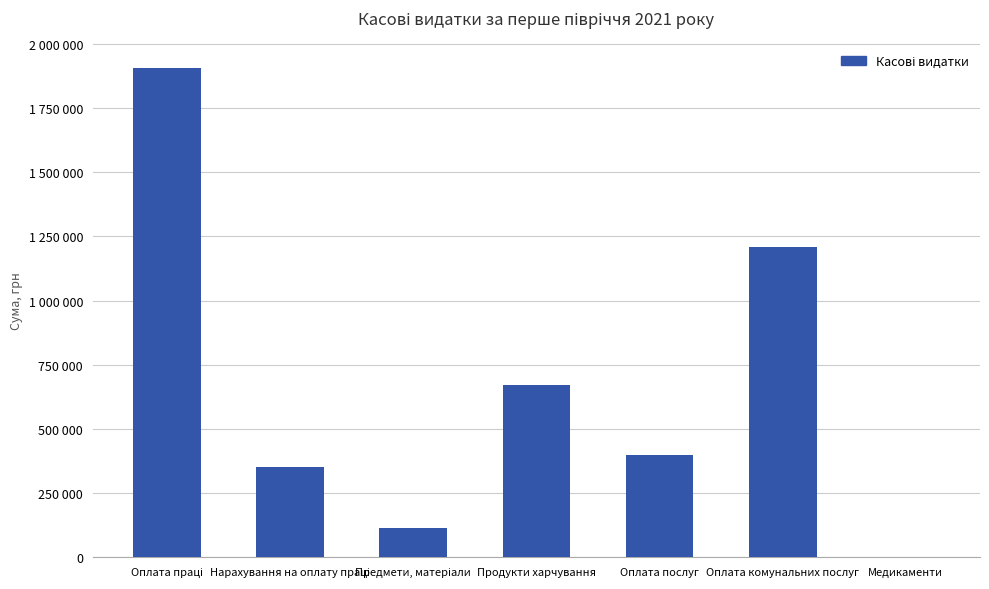

Rank the categories by value from highest to lowest.

Оплата праці, Оплата комунальних послуг, Продукти харчування, Оплата послуг, Нарахування на оплату праці, Предмети, матеріали, Медикаменти